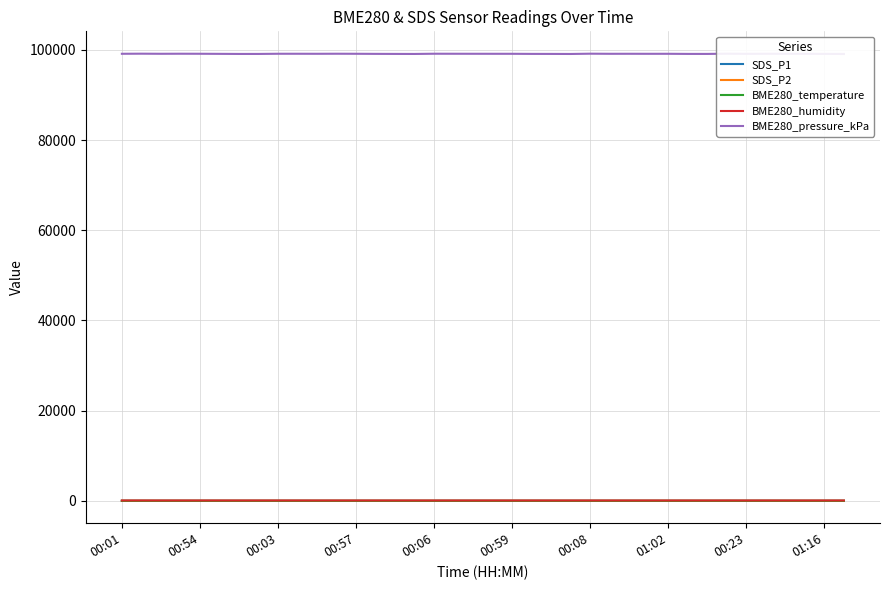

How many values in the SDS_P2 series exceed 10?

27